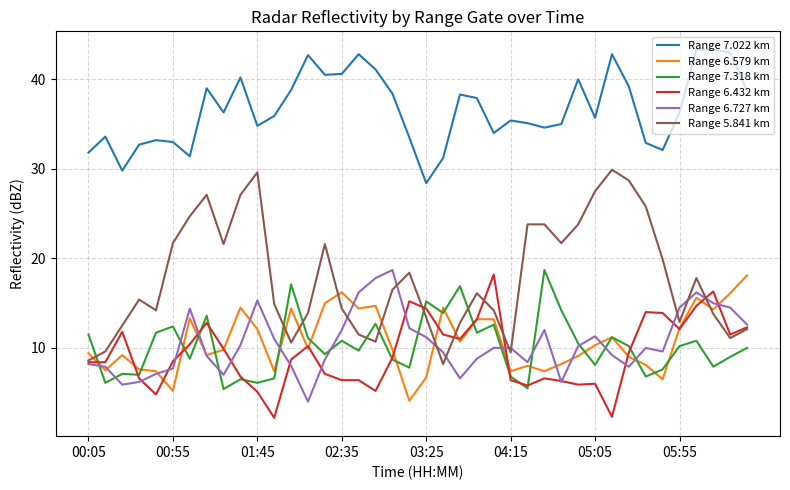

What are all the series names shown in the legend?

Range 7.022 km, Range 6.579 km, Range 7.318 km, Range 6.432 km, Range 6.727 km, Range 5.841 km